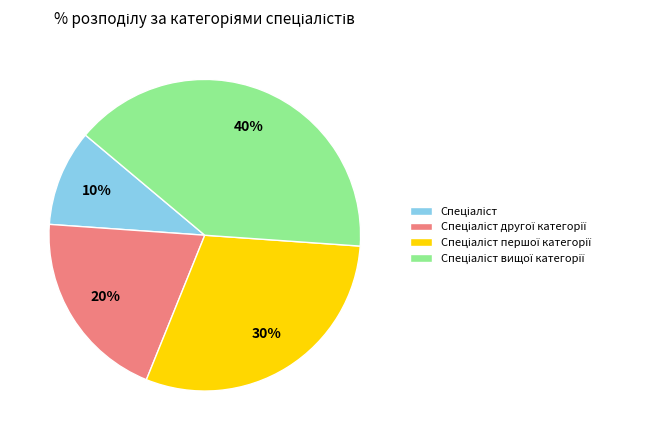

Is there any slice that represents more than half of the pie?

No